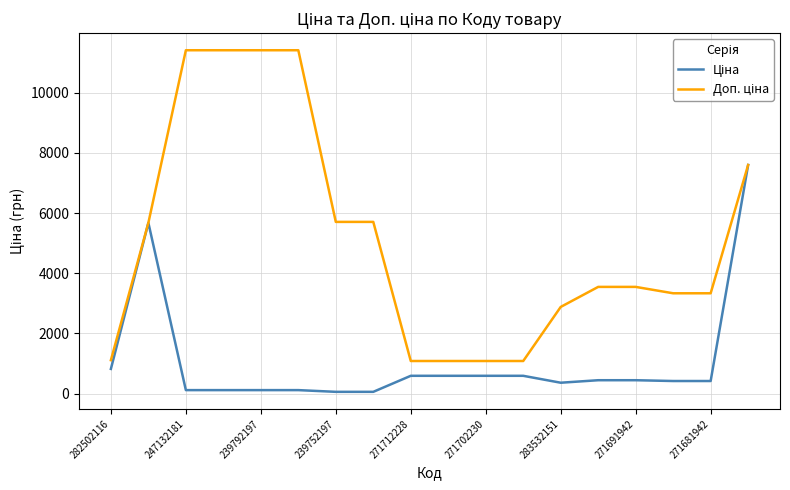

What is the maximum value shown in the chart?

11410.0